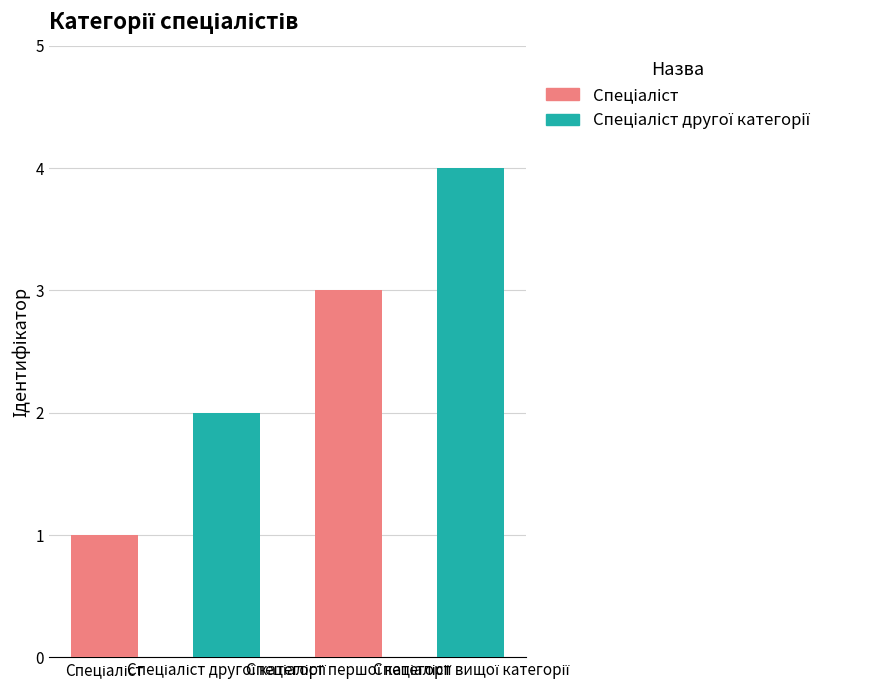

What is the maximum value shown in the chart?

4